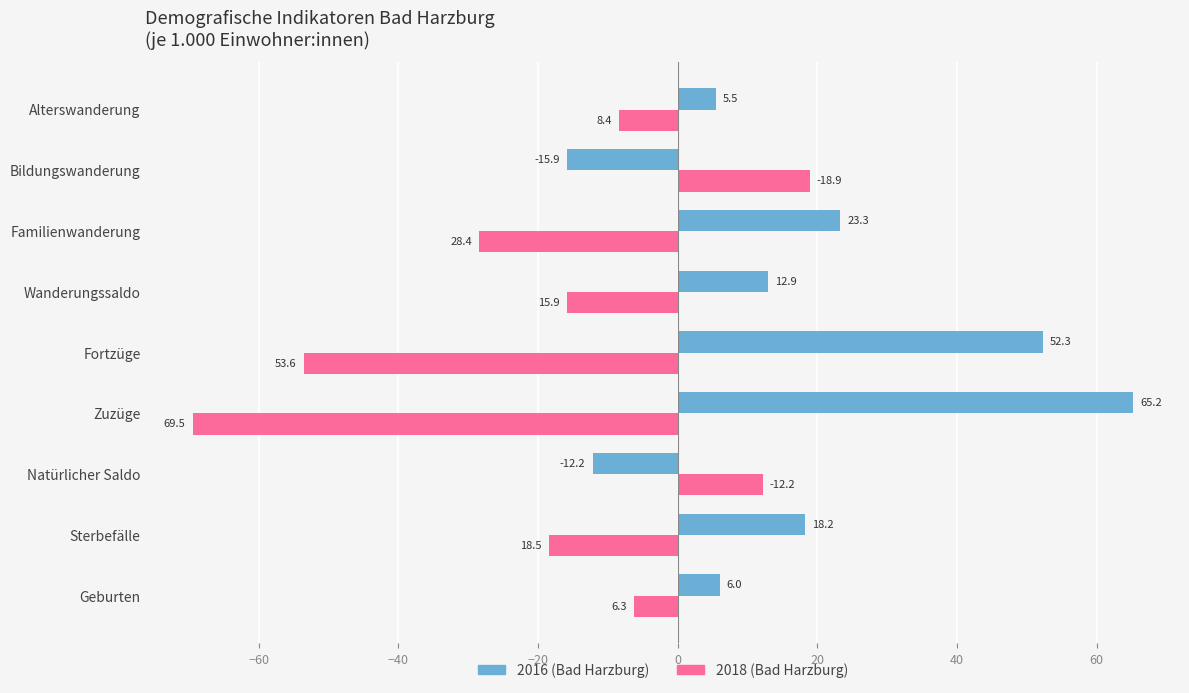

At which category is the sum across all series the highest?

Bildungswanderung